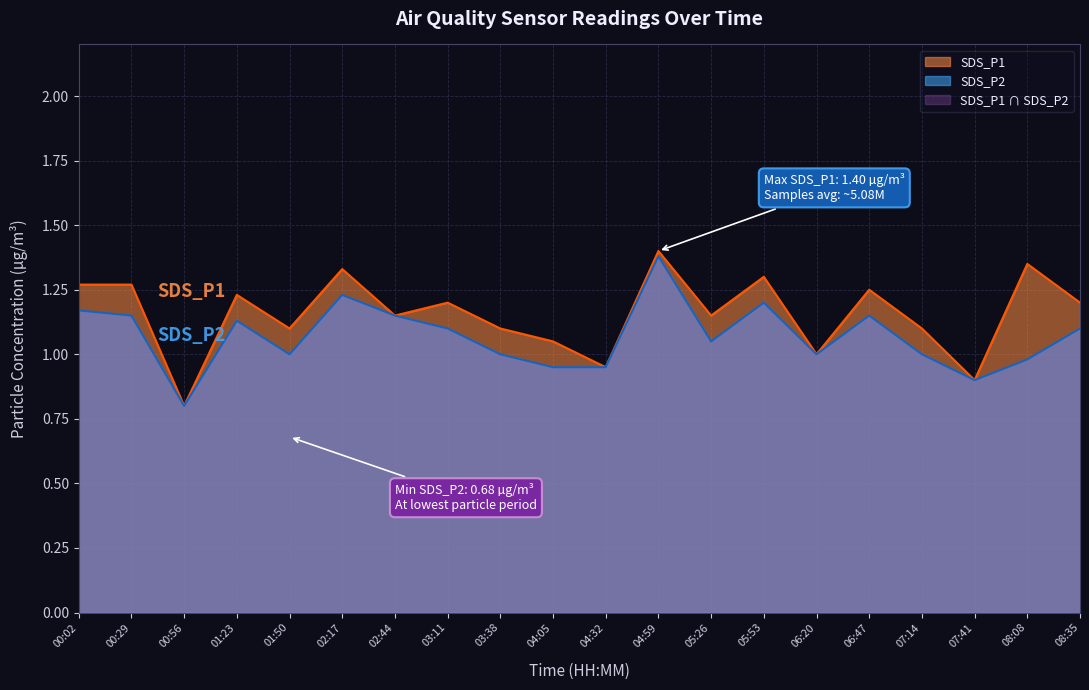

What is the value of the SDS_P2 point at the 16th from the left?

1.1